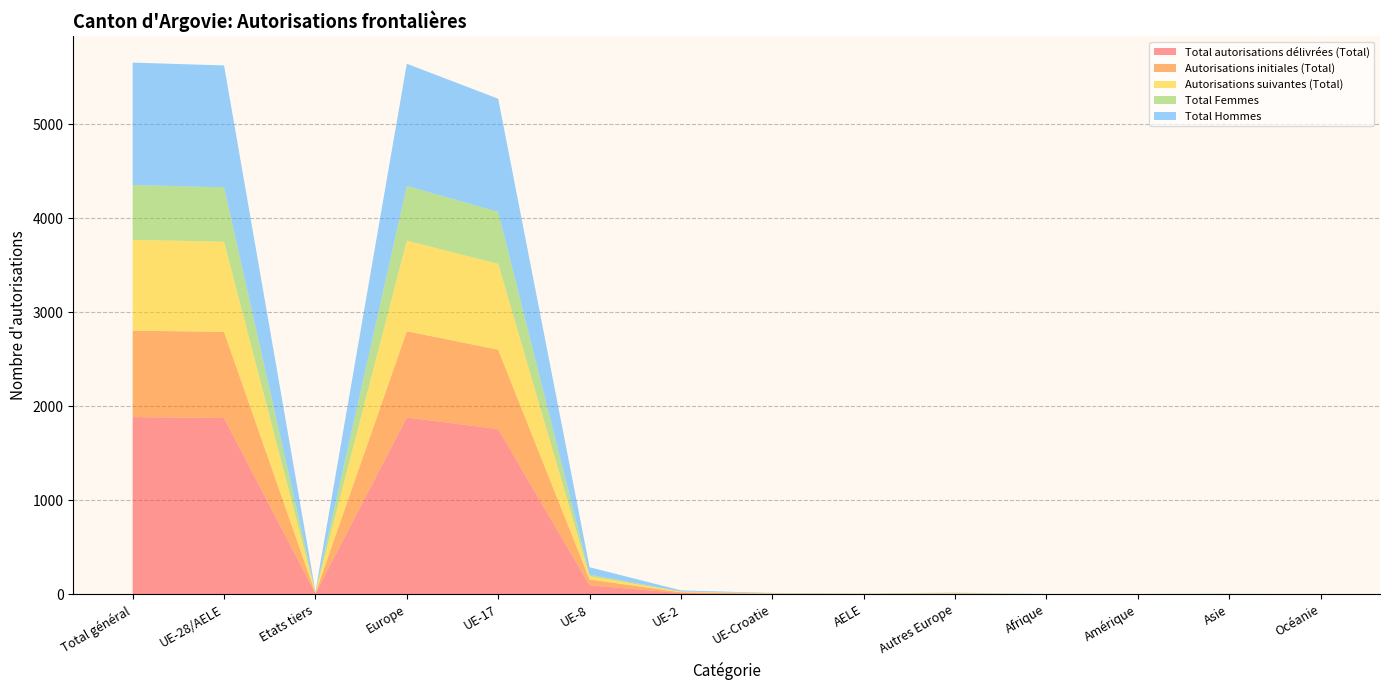

Reading left to right, transcribe all the data shown in this chart.

Total autorisations délivrées (Total): 1885	1875	10	1881	1757	96	14	5	3	6	1	1	2	0
Autorisations initiales (Total): 919	917	2	917	845	62	8	1	1	0	1	0	1	0
Autorisations suivantes (Total): 966	958	8	964	912	34	6	4	2	6	0	1	1	0
Total Femmes: 583	579	4	581	554	18	3	2	2	2	0	0	2	0
Total Hommes: 1302	1296	6	1300	1203	78	11	3	1	4	1	1	0	0